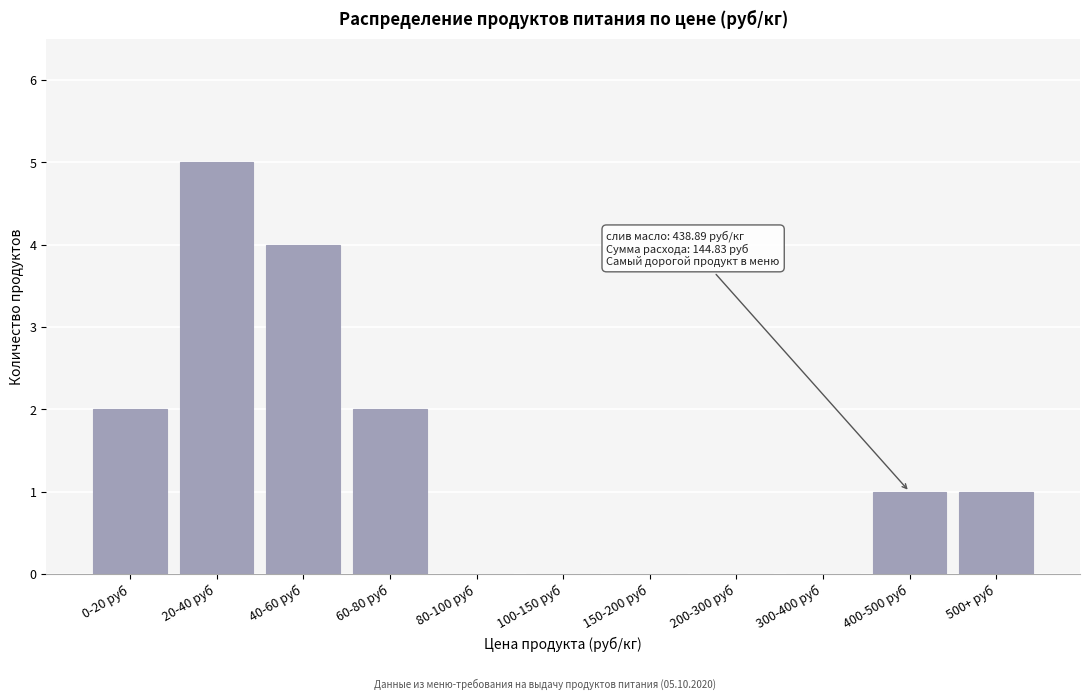

Reading left to right, extract all data points from this chart.

0-20 руб=2	20-40 руб=5	40-60 руб=4	60-80 руб=2	80-100 руб=0	100-150 руб=0	150-200 руб=0	200-300 руб=0	300-400 руб=0	400-500 руб=1	500+ руб=1